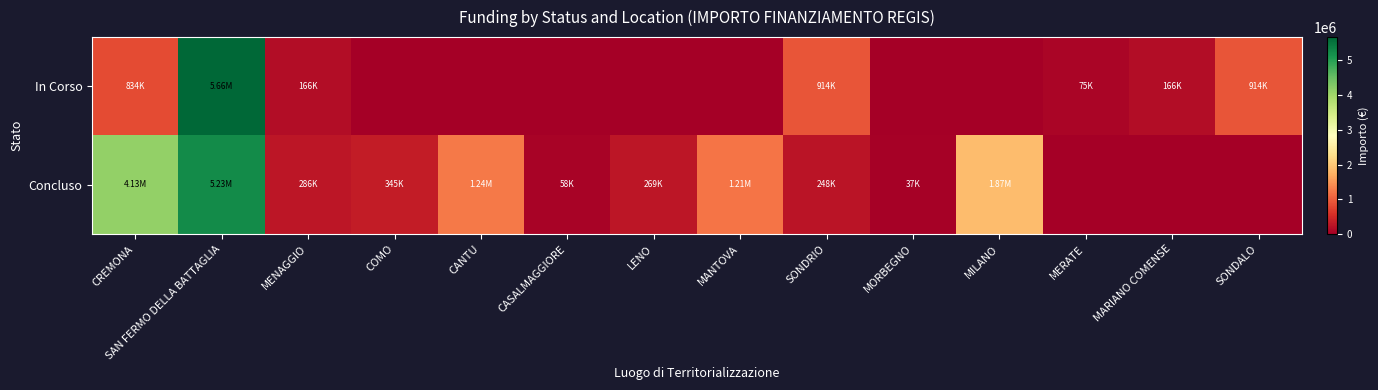

Which series has the largest range (max minus min)?

In Corso